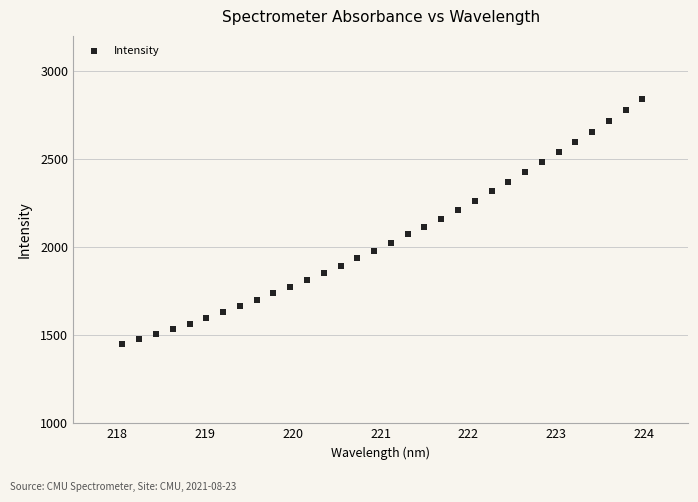

What is the range of Y values (max minus min)?

1394.8